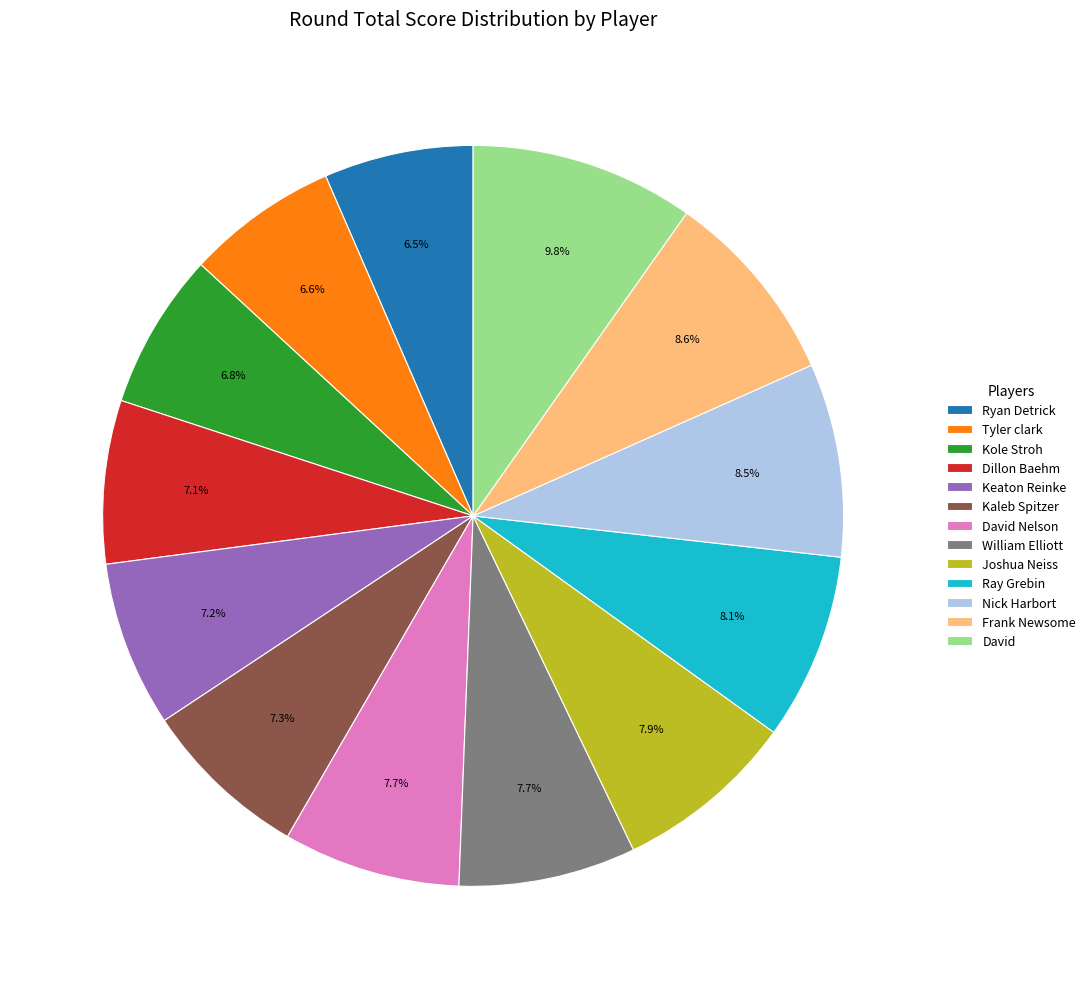

To the nearest percent, what percentage of the pie is Dillon Baehm?

7%